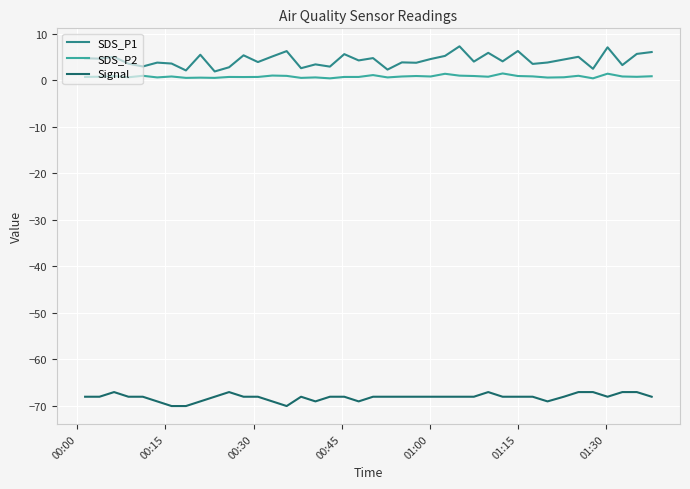

Does the chart display data point markers on the line(s)?

No